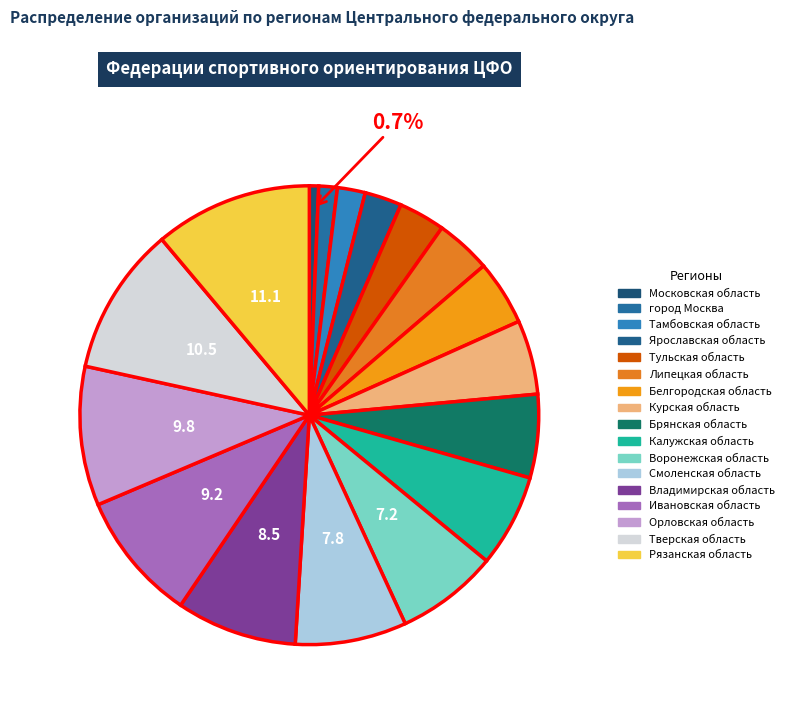

Combined, do Воронежская область and Ярославская область account for over 50%?

No